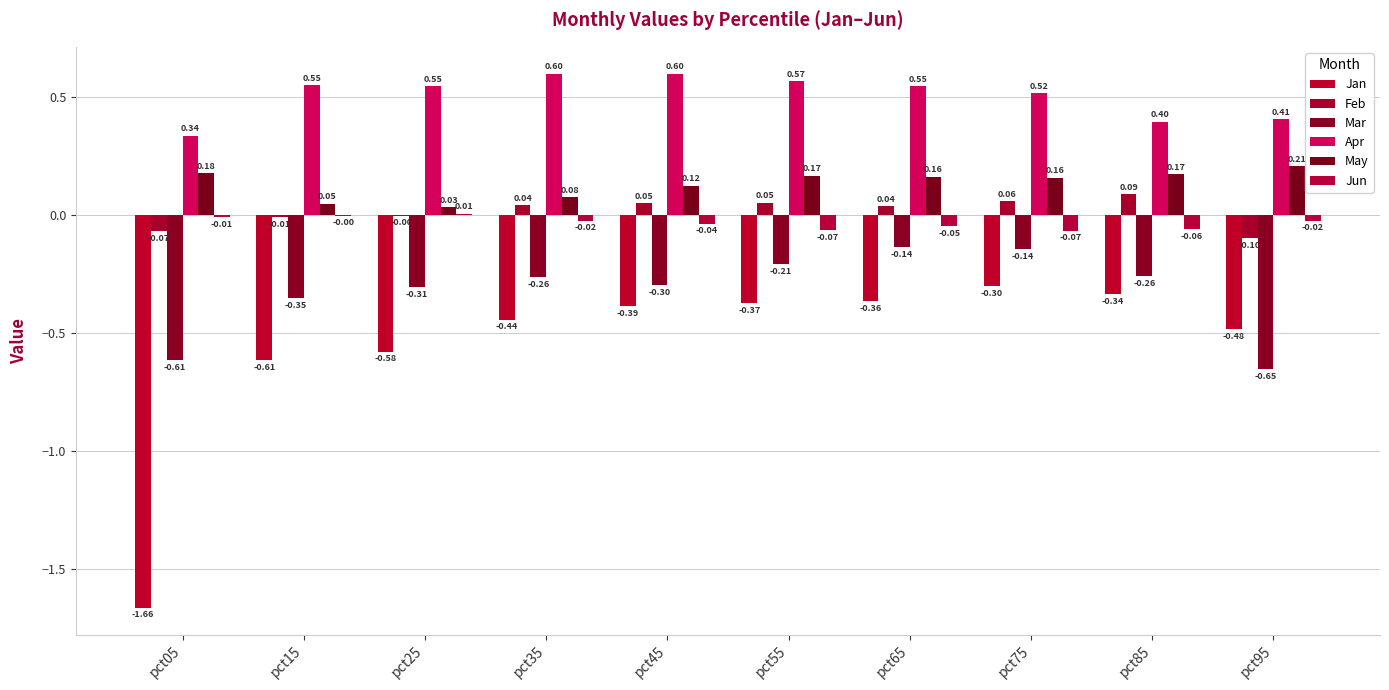

Between pct05 and pct35, which is larger?

pct35